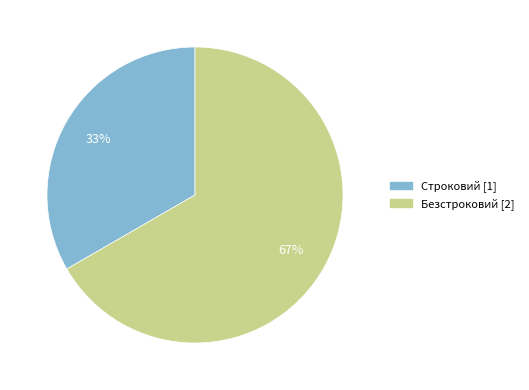

To the nearest percent, what percentage of the pie is Безстроковий?

67%